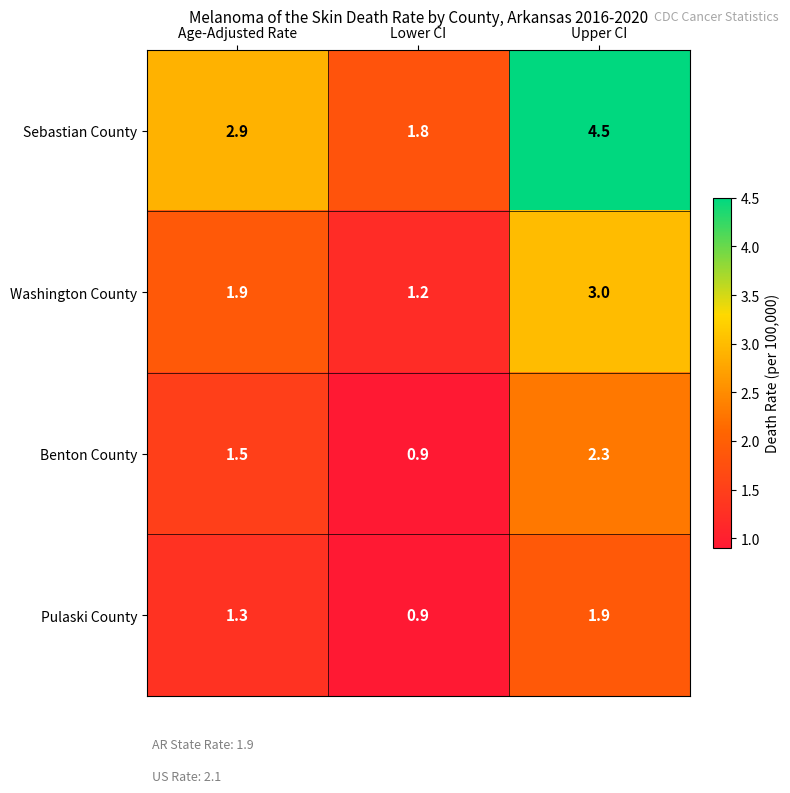

What is the sum of all Sebastian County values?

9.2